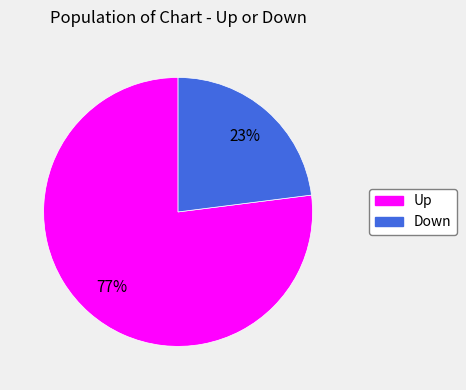

To the nearest percent, what is the average slice percentage?

50%